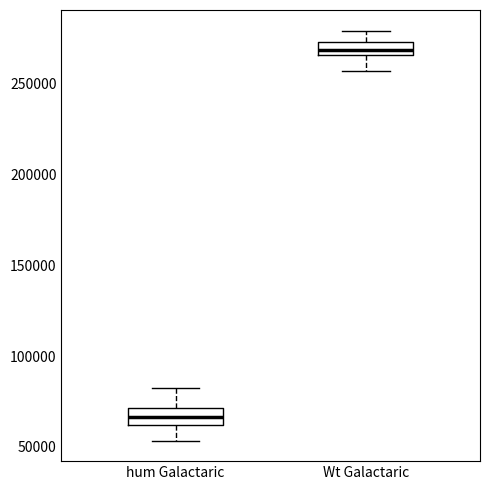

Where does the median line of the box for Wt Galactaric sit on the y-axis? The values are not printed on the chart, so give them approximately, as read against the axis.

270000